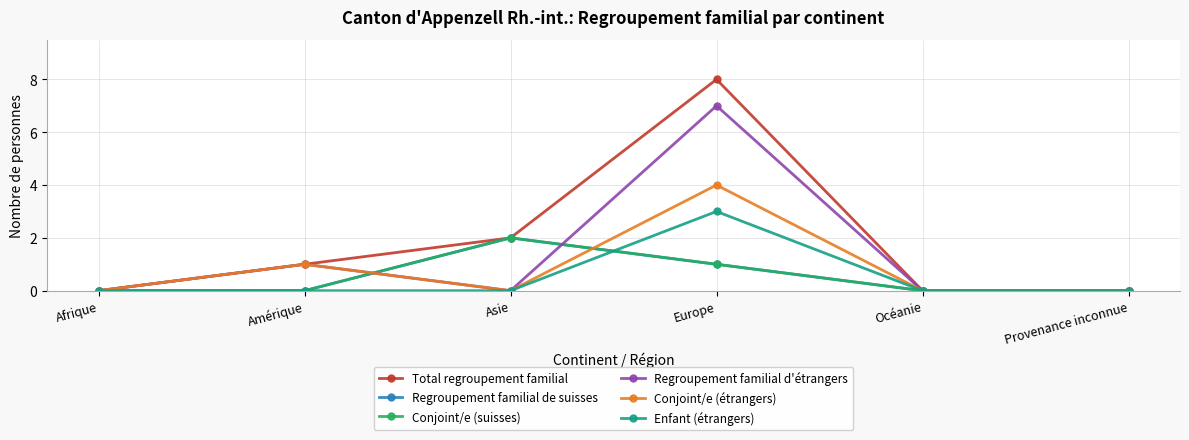

At Amérique, list the series in order from largest to smallest.

Total regroupement familial, Regroupement familial d'étrangers, Conjoint/e (étrangers), Regroupement familial de suisses, Conjoint/e (suisses), Enfant (étrangers)